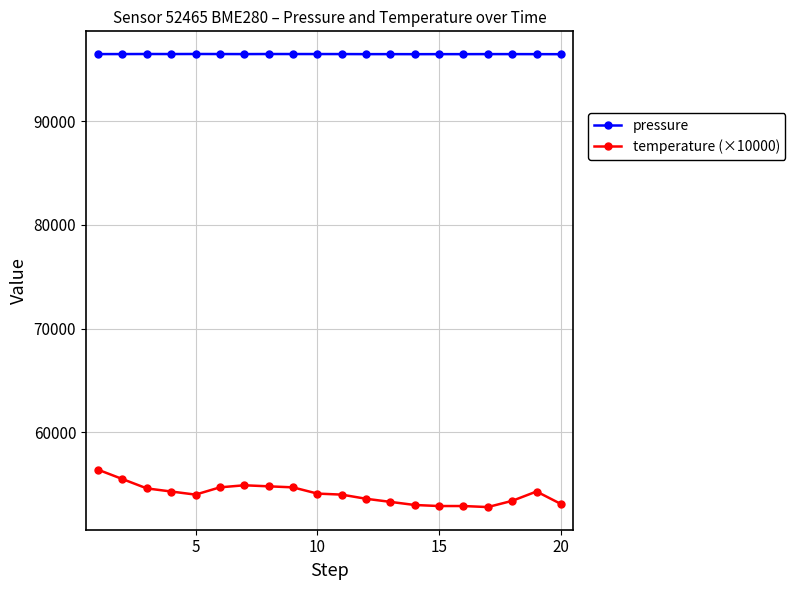

Rank the series by their maximum value, from lowest to highest.

temperature (×10000), pressure